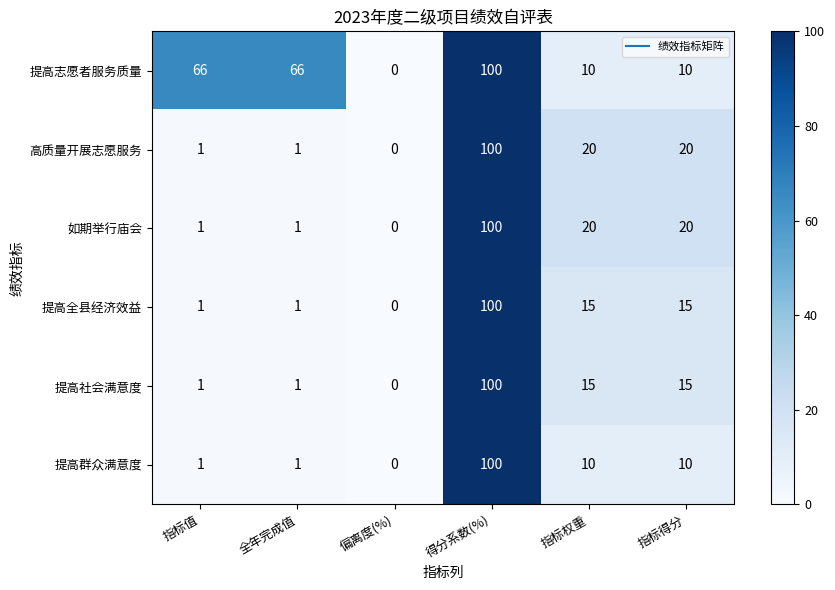

Is it true that 如期举行庙会 equals 1 at 全年完成值?

True